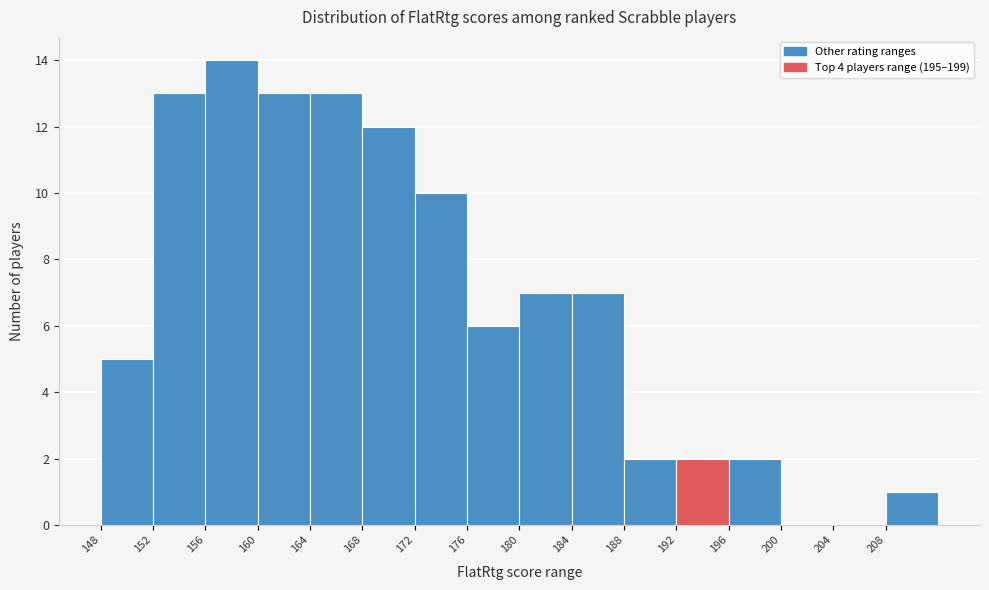

Reading left to right, list every bar in this chart as the range it spans on the x-axis followed by its height. The values are not printed on the chart, so give them approximately, as read against the axis.

148 to 152: 5
152 to 156: 13
156 to 160: 14
160 to 164: 13
164 to 168: 13
168 to 172: 12
172 to 176: 10
176 to 180: 6
180 to 184: 7
184 to 188: 7
188 to 192: 2
192 to 196: 2
196 to 200: 2
200 to 204: 0
204 to 208: 0
208 to 212: 1